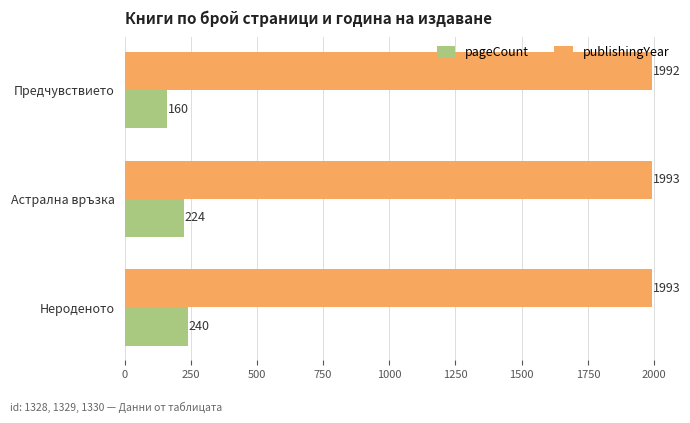

True or false: pageCount has a value of 80 at Нероденото.

False